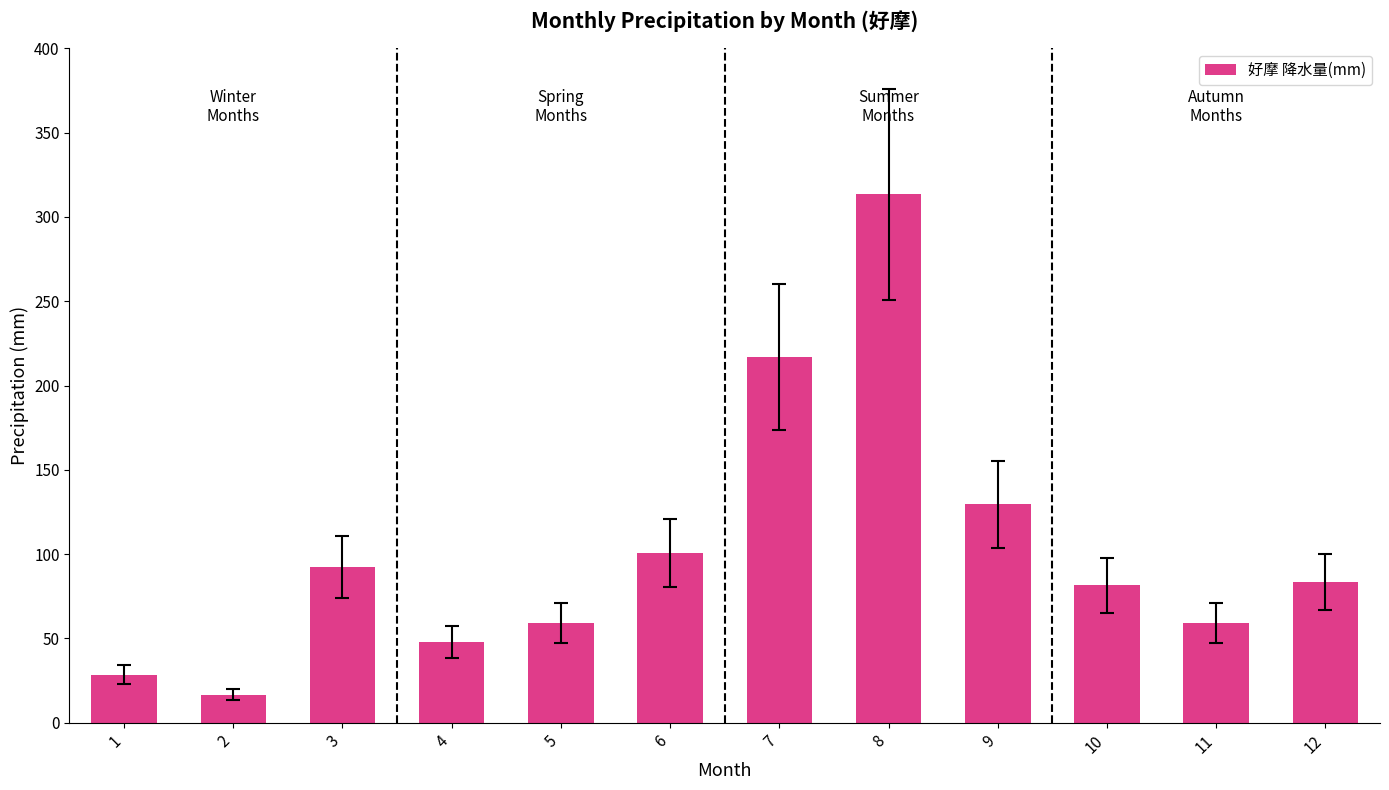

Which has a higher value, 12 or 1?

12